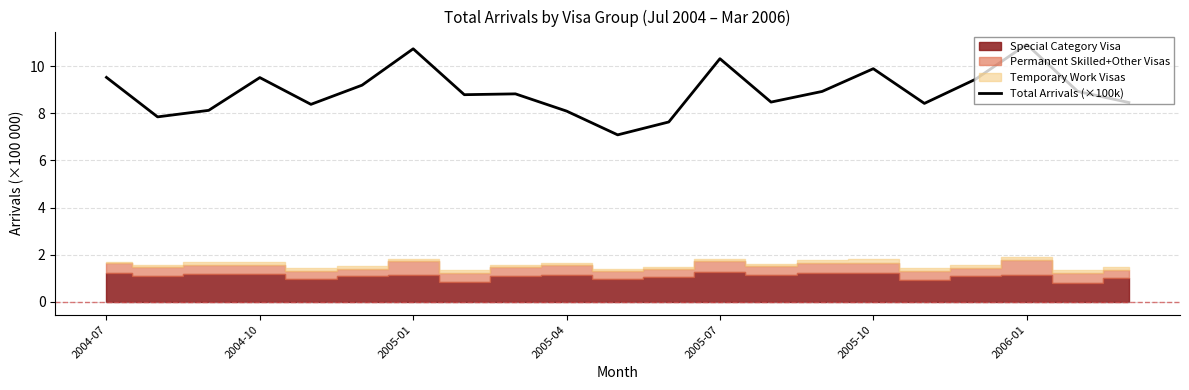

What is the lowest value of the Total Arrivals (×100k) series?

7.1